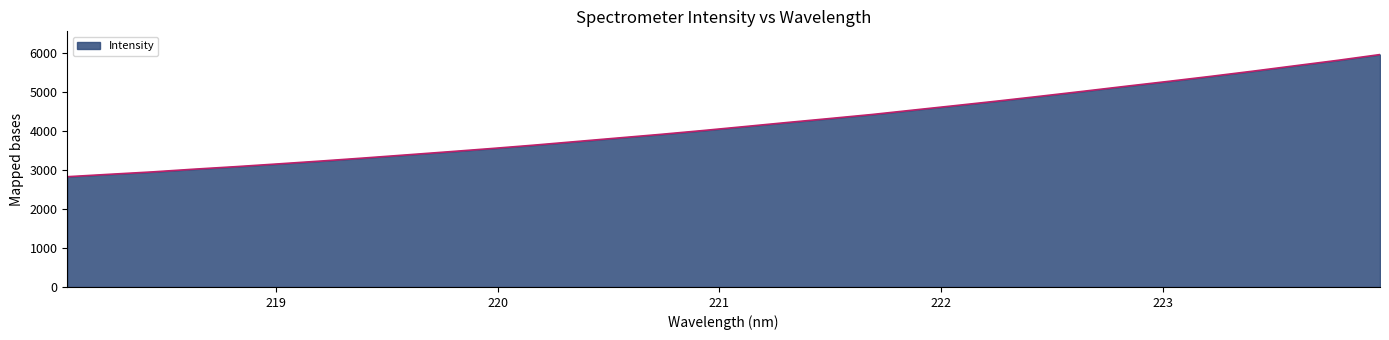

What is the greatest value displayed?

5970.0